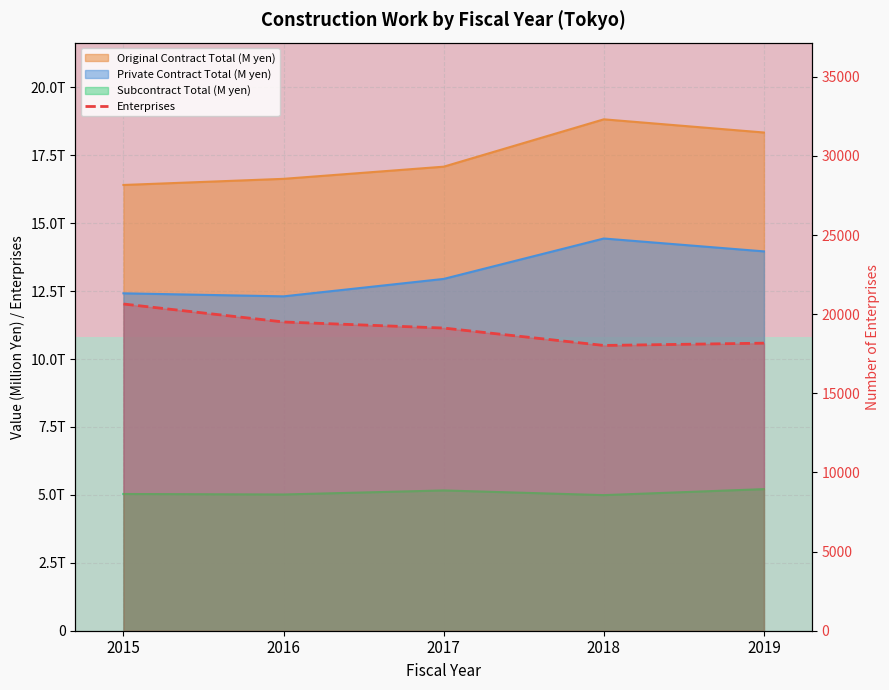

What is the maximum value shown in the chart?

18821388